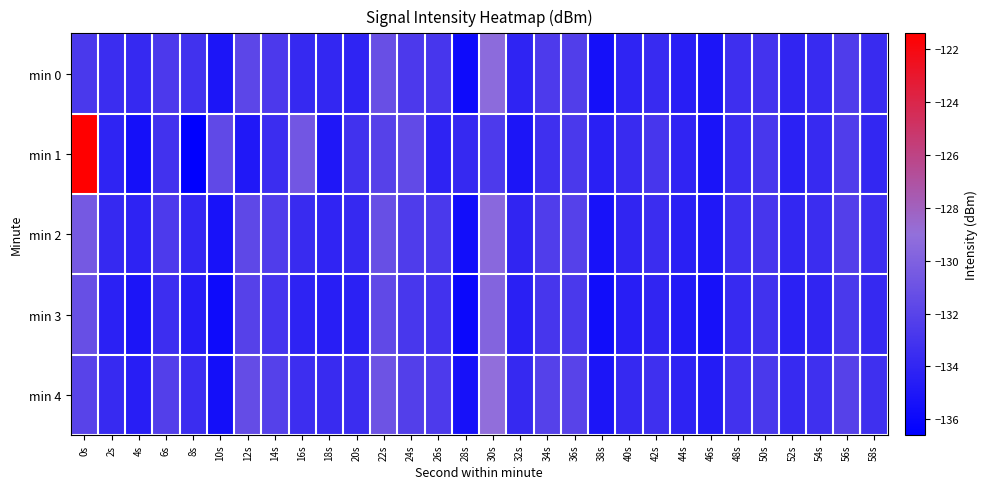

At 50s, list the series in order from smallest to largest.

min 3, min 0, min 2, min 1, min 4